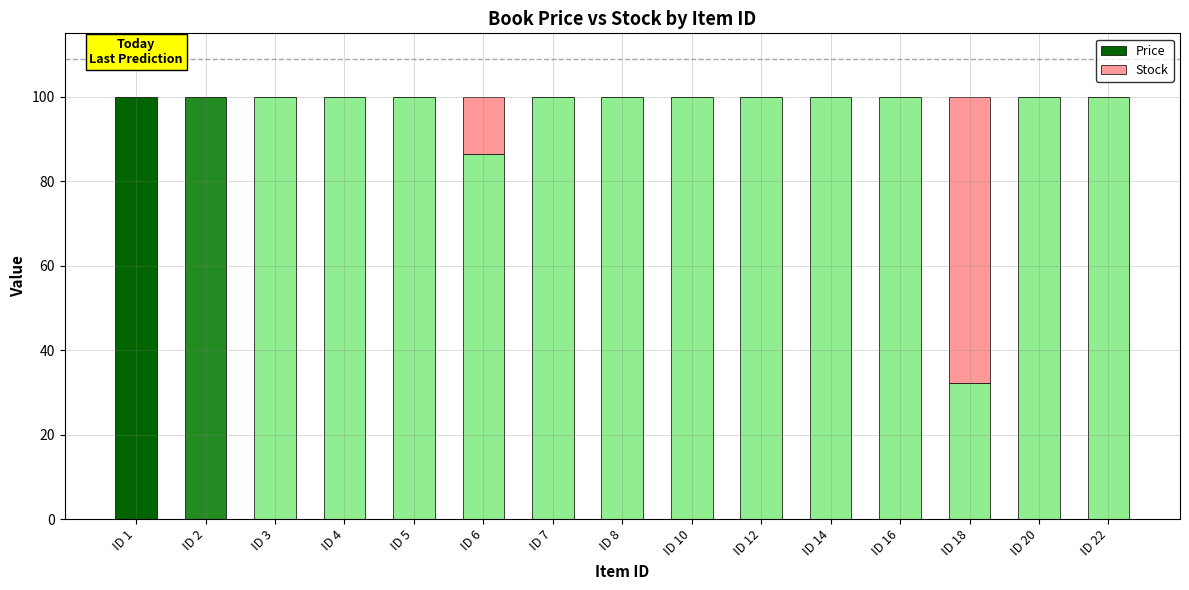

What is the maximum value for Price?

100.0